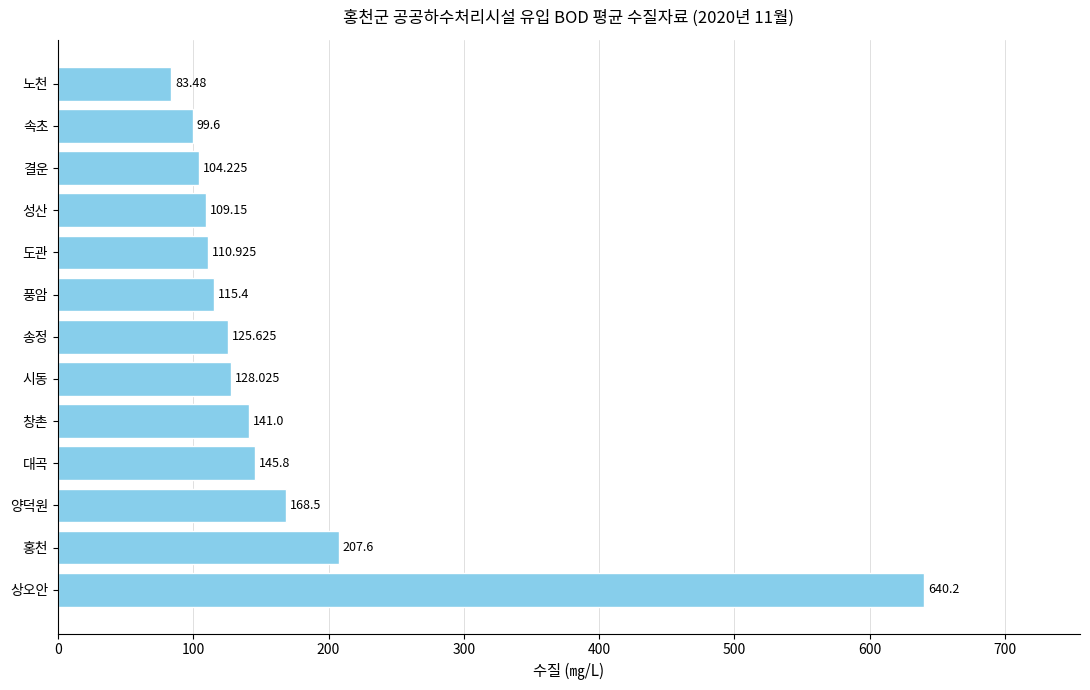

What is the difference between the maximum and second lowest values?

540.6